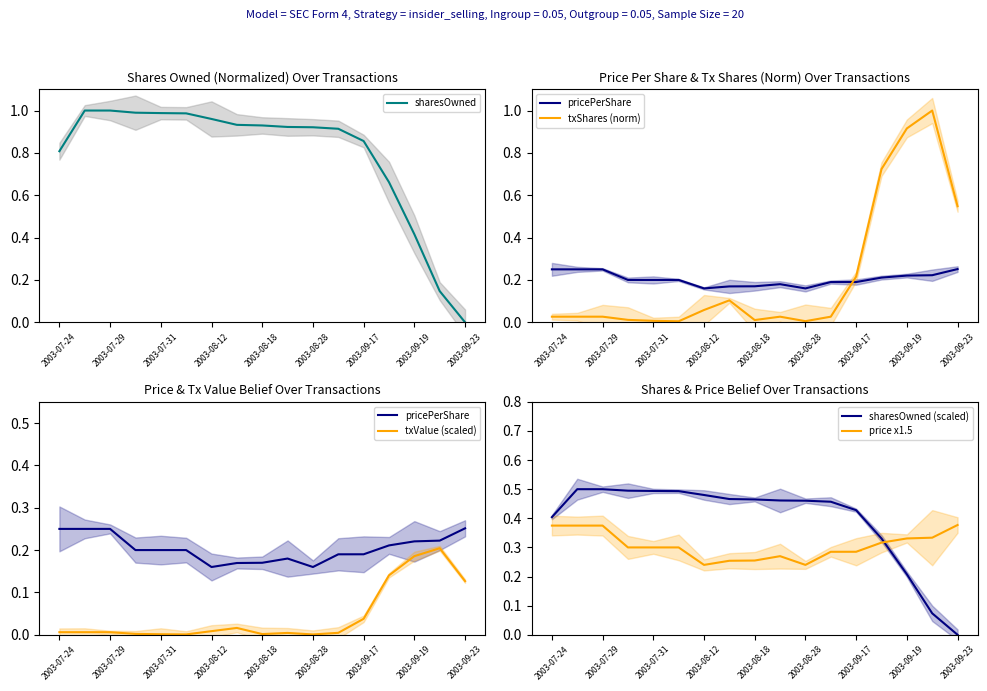

At which label does sharesOwned reach its minimum?

2003-09-23